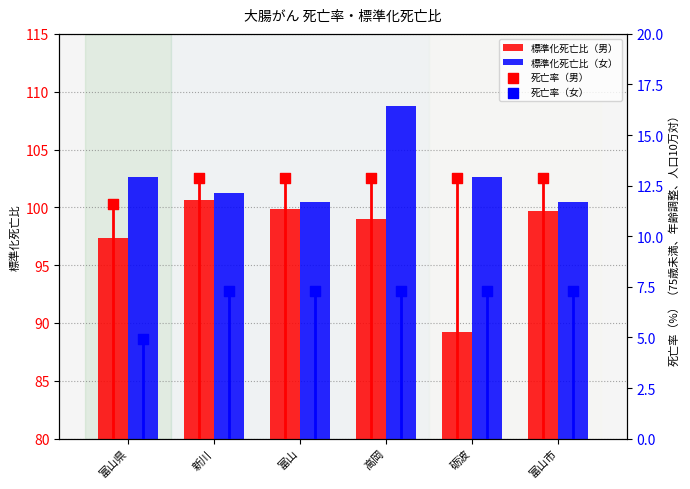

What are all the series names shown in the legend?

標準化死亡比（男）, 標準化死亡比（女）, 死亡率（男）, 死亡率（女）